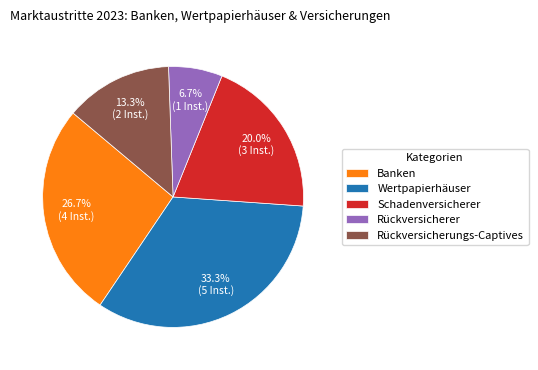

What portion of the pie excludes Rückversicherer?

93.3%